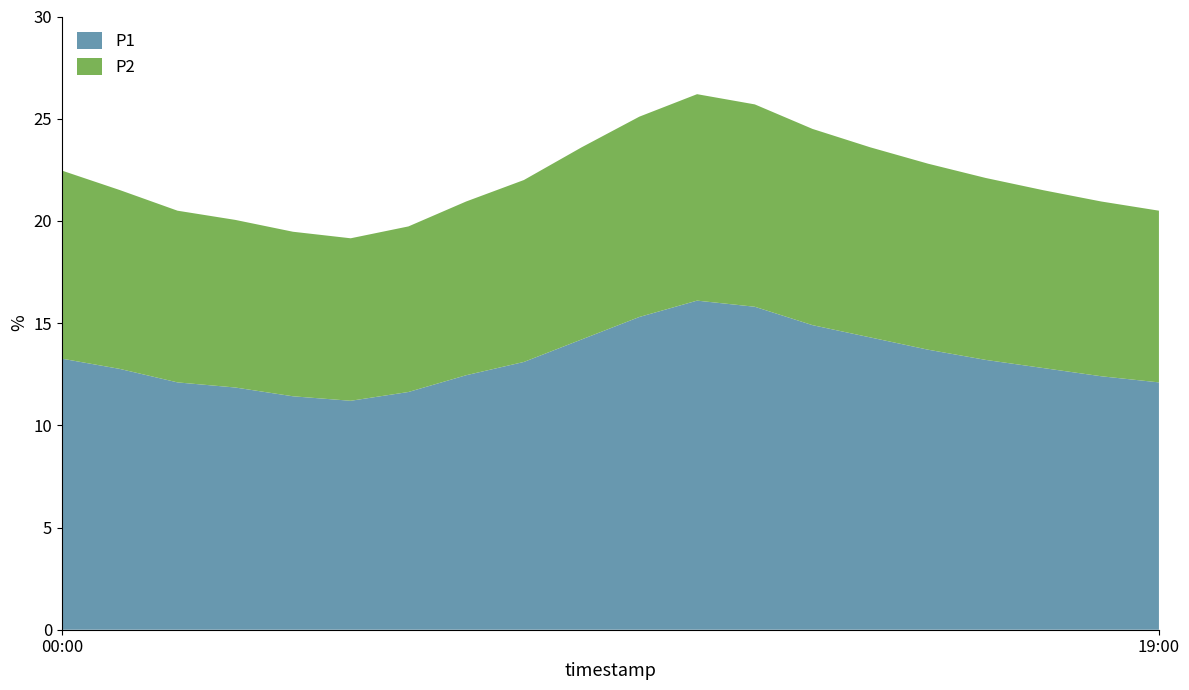

Reading right to left, what are all the values shown in this chart?

P1: 12.1	12.4	12.8	13.2	13.7	14.3	14.9	15.8	16.1	15.3	14.2	13.1	12.4	11.6	11.2	11.4	11.8	12.1	12.8	13.3
P2: 8.4	8.6	8.7	8.9	9.1	9.3	9.6	9.9	10.1	9.8	9.4	8.9	8.5	8.1	8.0	8.1	8.2	8.4	8.8	9.2